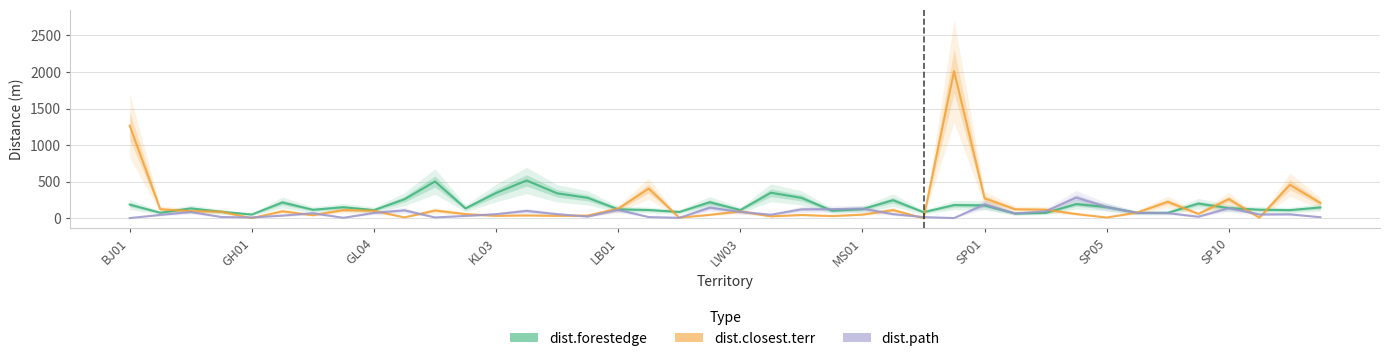

How many categories are shown in the chart?

40